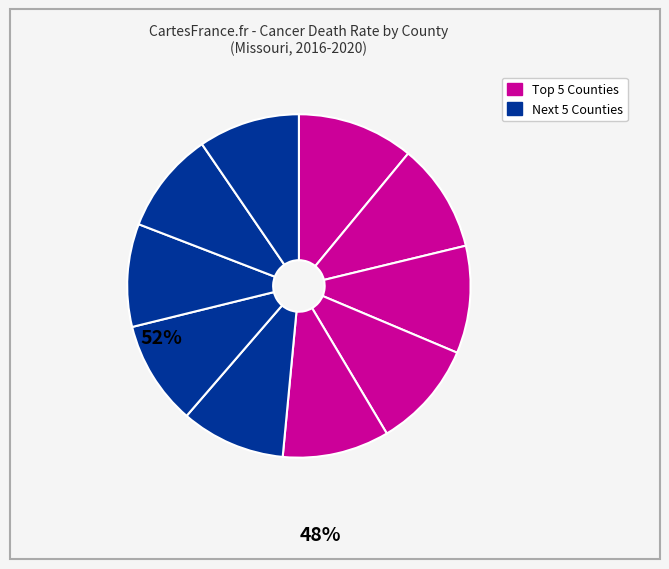

How many segments does this pie chart have?

10